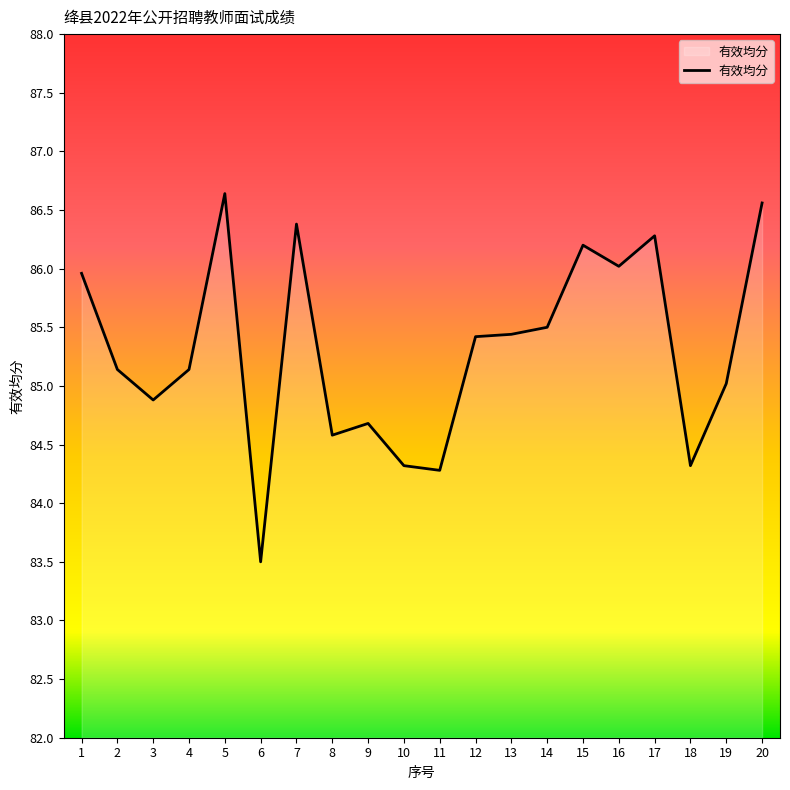

Approximately how many times larger is the value at 15 compared to 4?

1.0